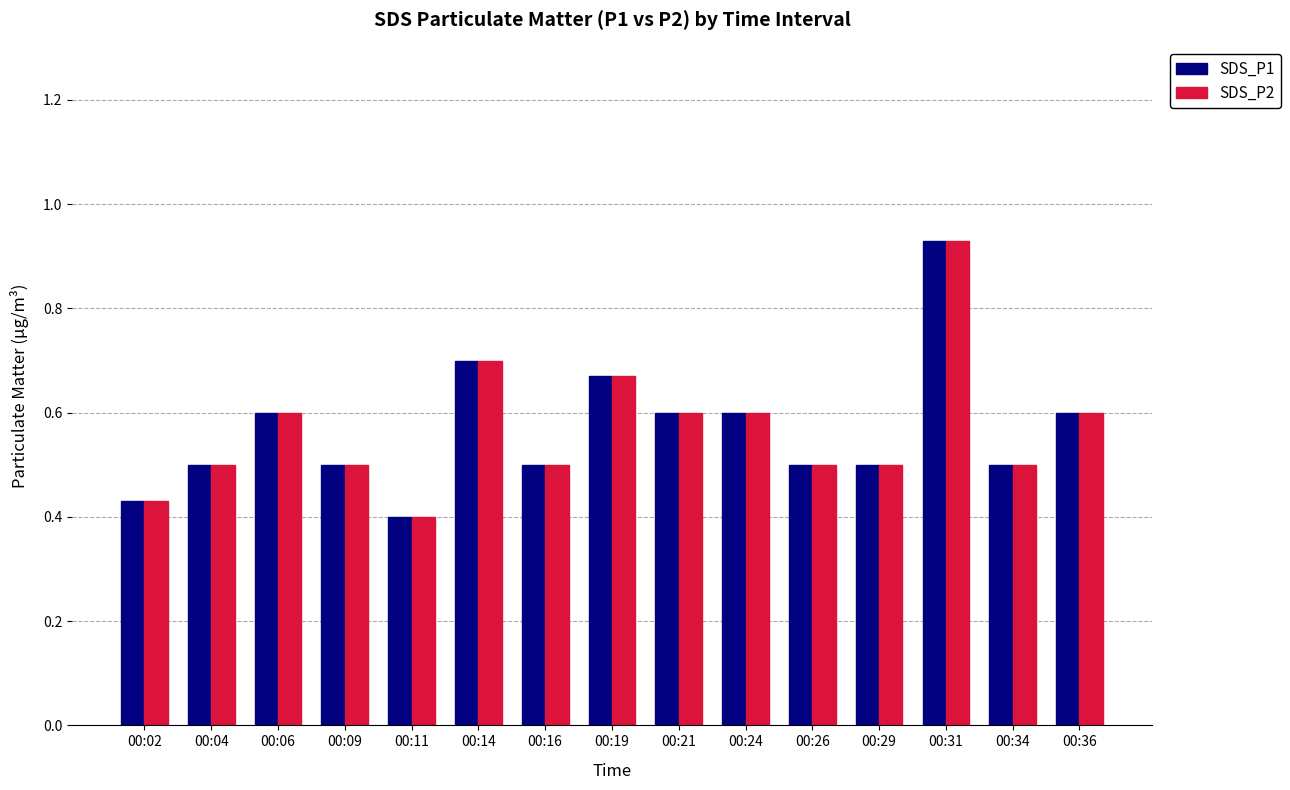

Which label corresponds to the smallest value in the chart?

00:11